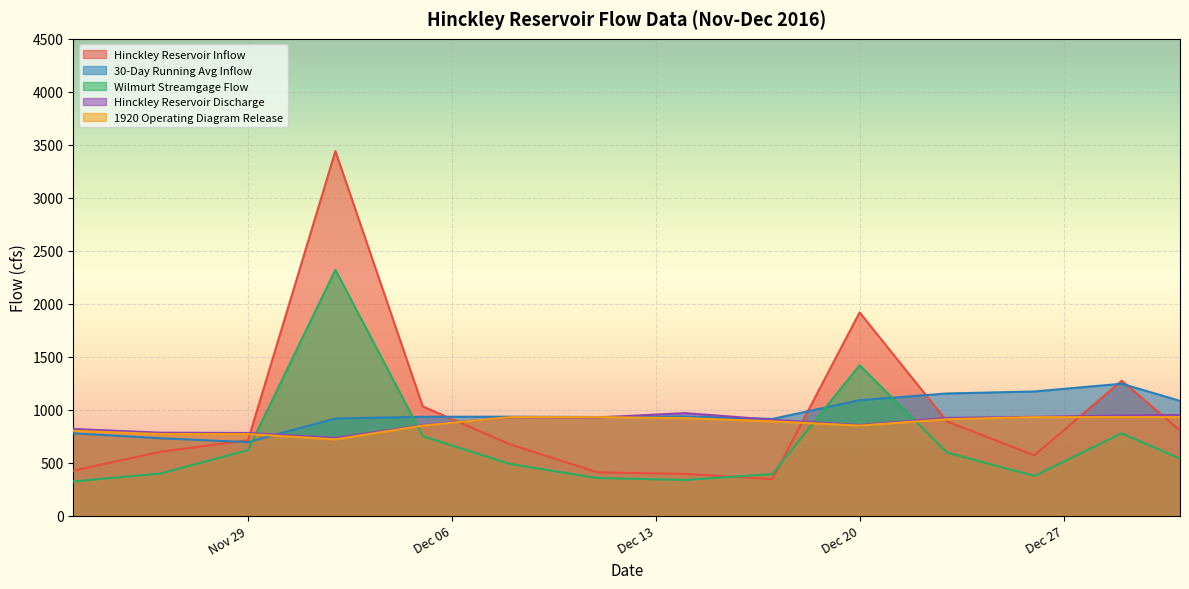

What is the sum of all 1920 Operating Diagram Release values?

12130